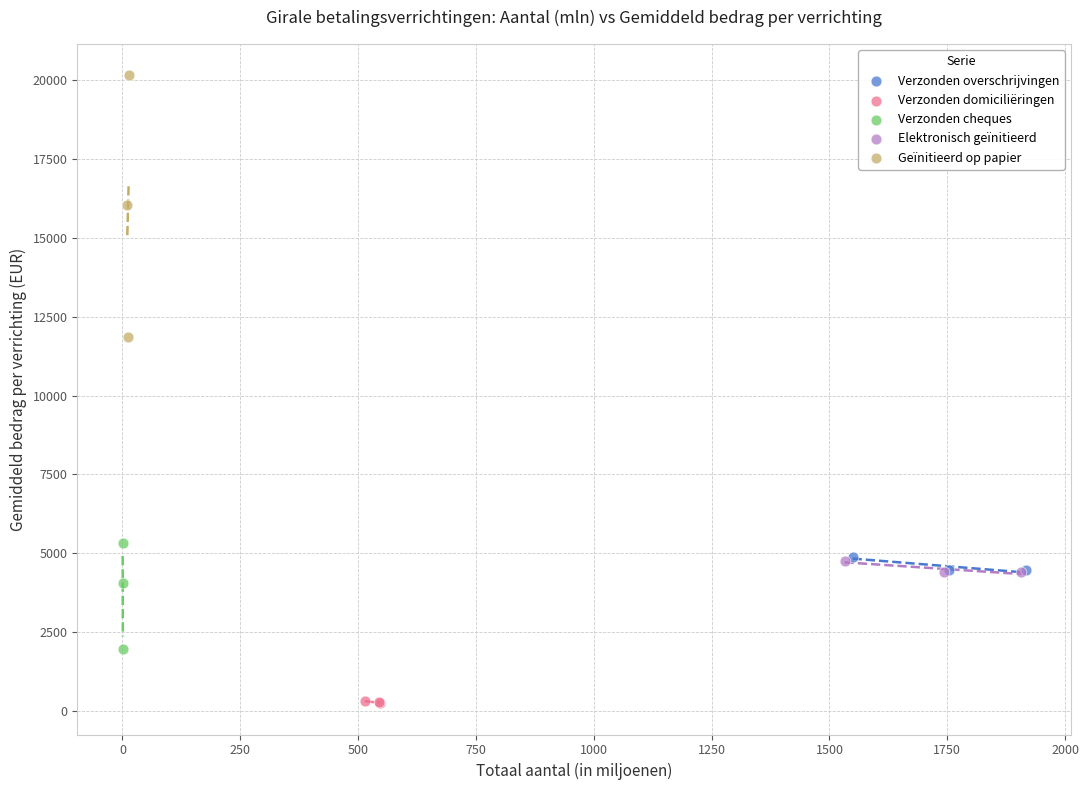

Which series contains the lowest Y value?

Verzonden domiciliëringen